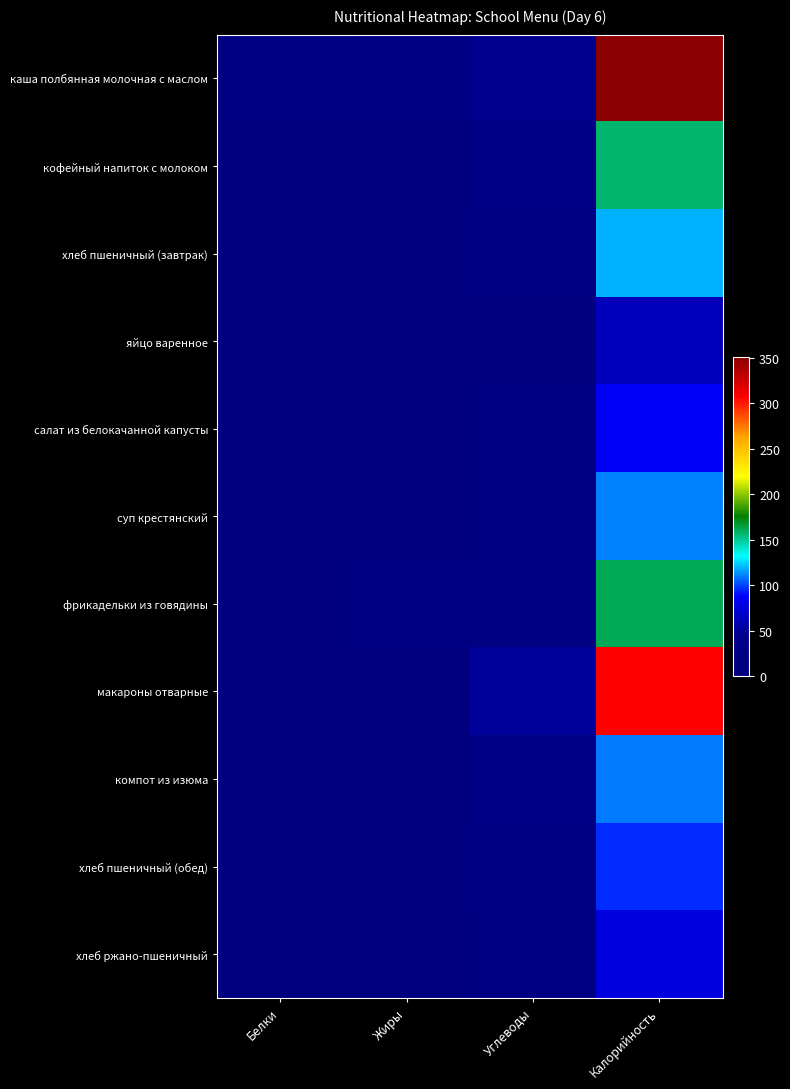

Rank the series at Калорийность from lowest to highest value.

яйцо варенное, хлеб ржано-пшеничный, салат из белокачанной капусты, хлеб пшеничный (обед), компот из изюма, суп крестянский, хлеб пшеничный (завтрак), кофейный напиток с молоком, фрикадельки из говядины, макароны отварные, каша полбянная молочная с маслом